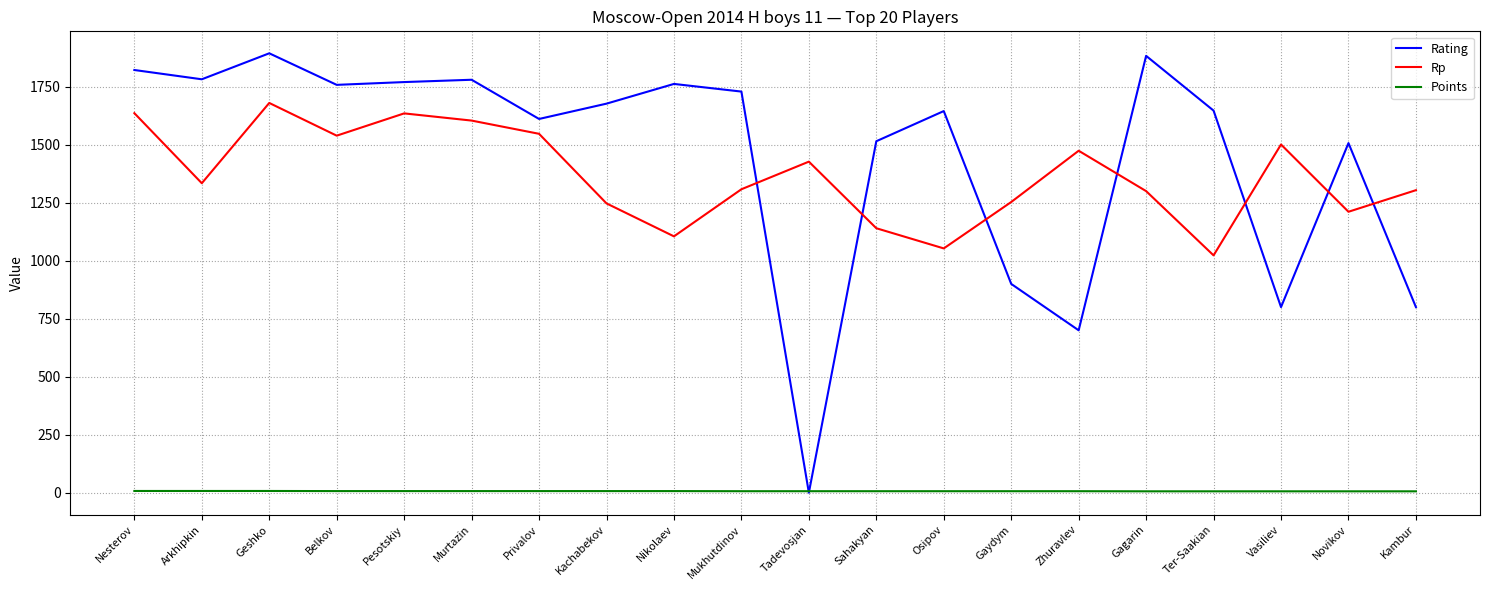

At Novikov, list the series in order from smallest to largest.

Points, Rp, Rating